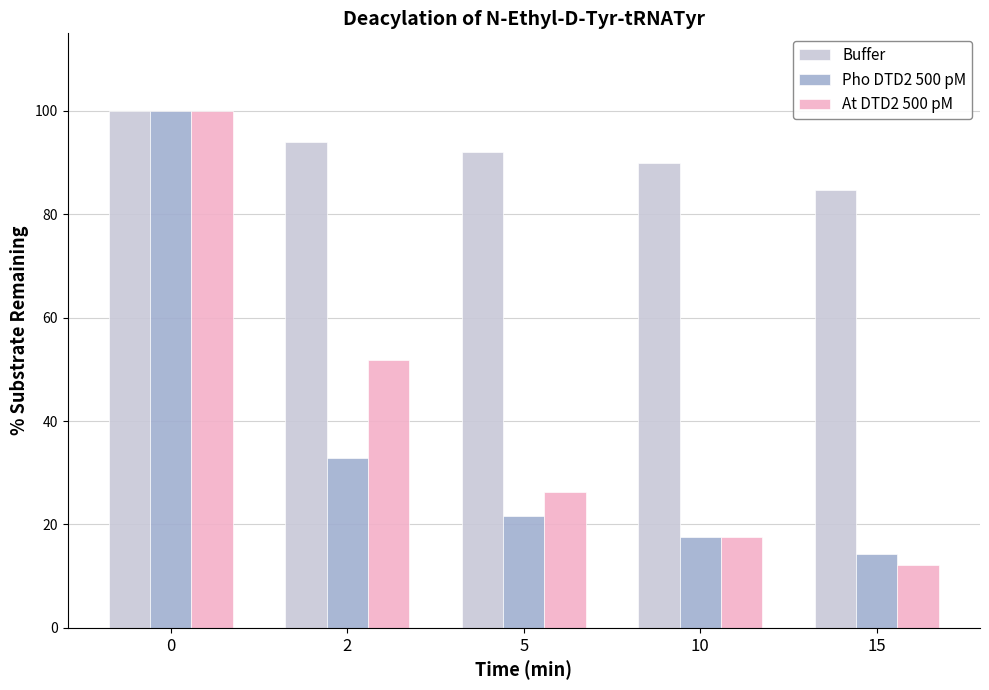

What is the value of the At DTD2 500 pM bar at the 2nd from the left?

51.7